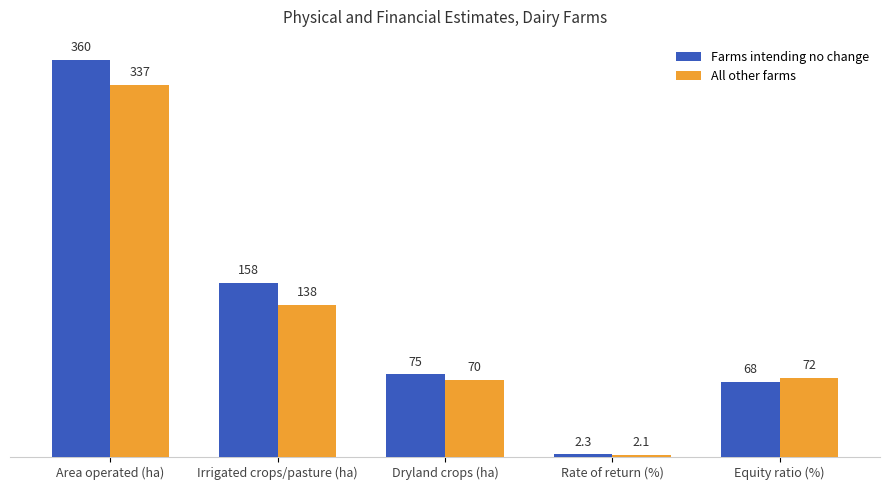

Which series changed the most between Irrigated crops/pasture (ha) and Rate of return (%)?

Farms intending no change